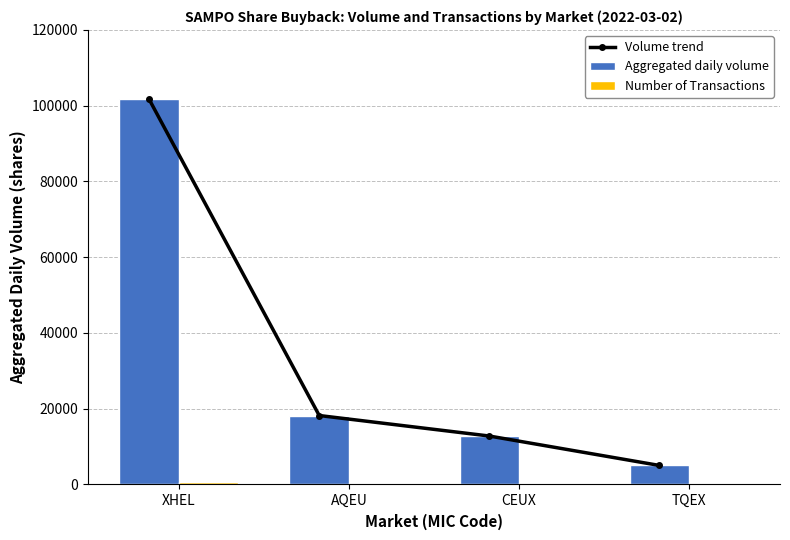

At which category is the sum across all series the highest?

XHEL